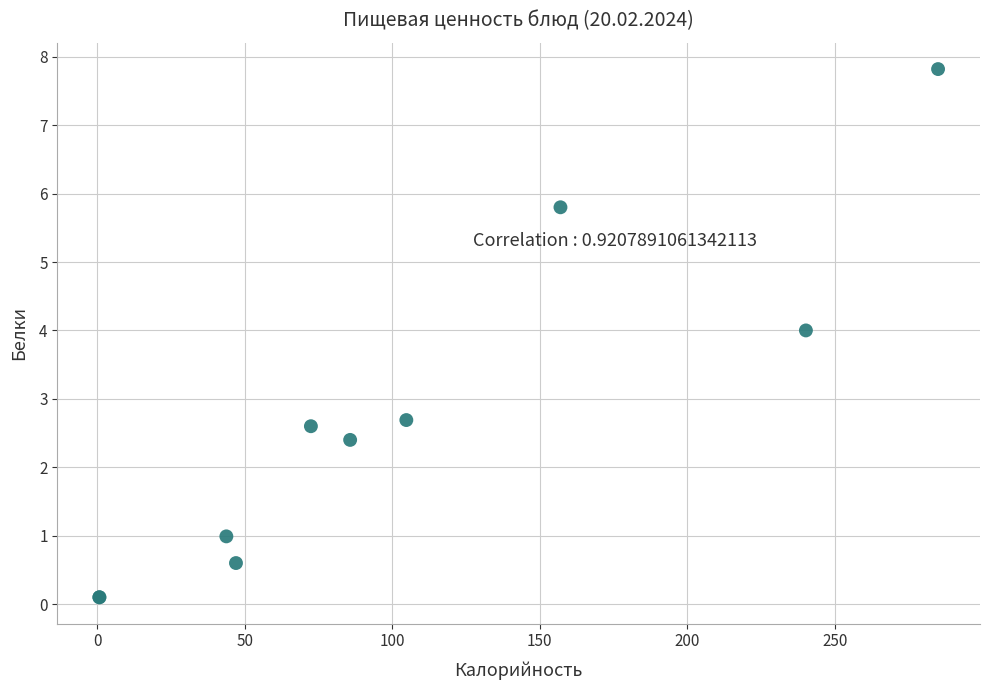

What Y value in the scatter plot is closest to 3?

2.7